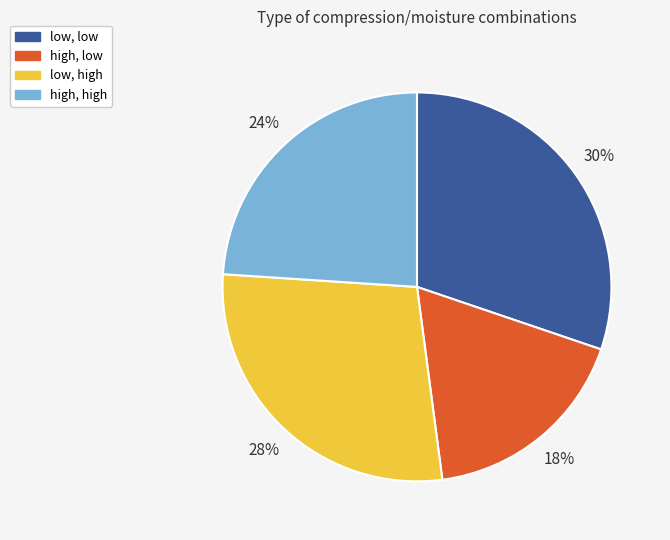

Rank the categories by value from lowest to highest.

high, low, high, high, low, high, low, low